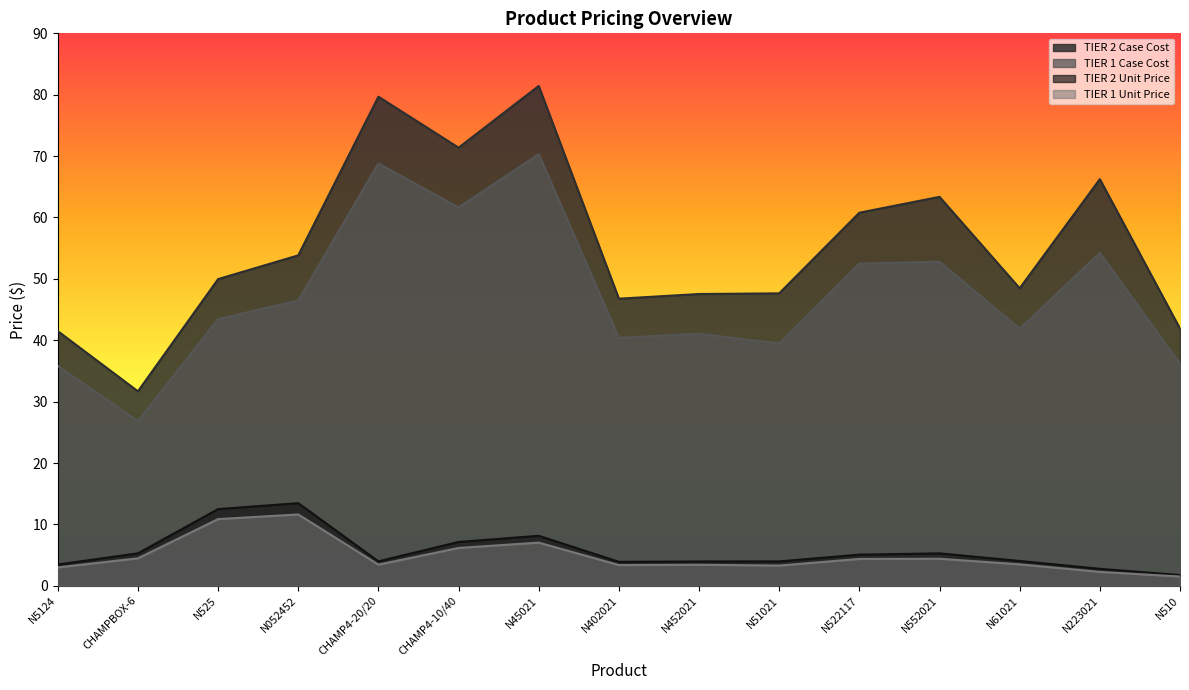

The value of TIER 1 Case Cost at N552021 is 52.8. True or false?

True